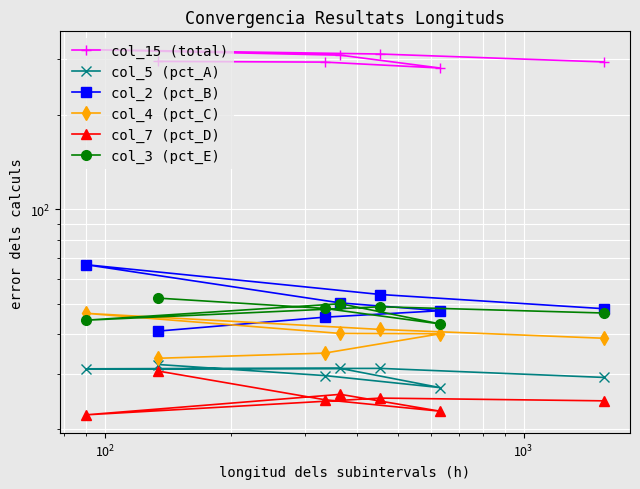

True or false: col_4 (pct_C) and col_5 (pct_A) intersect in this chart.

False